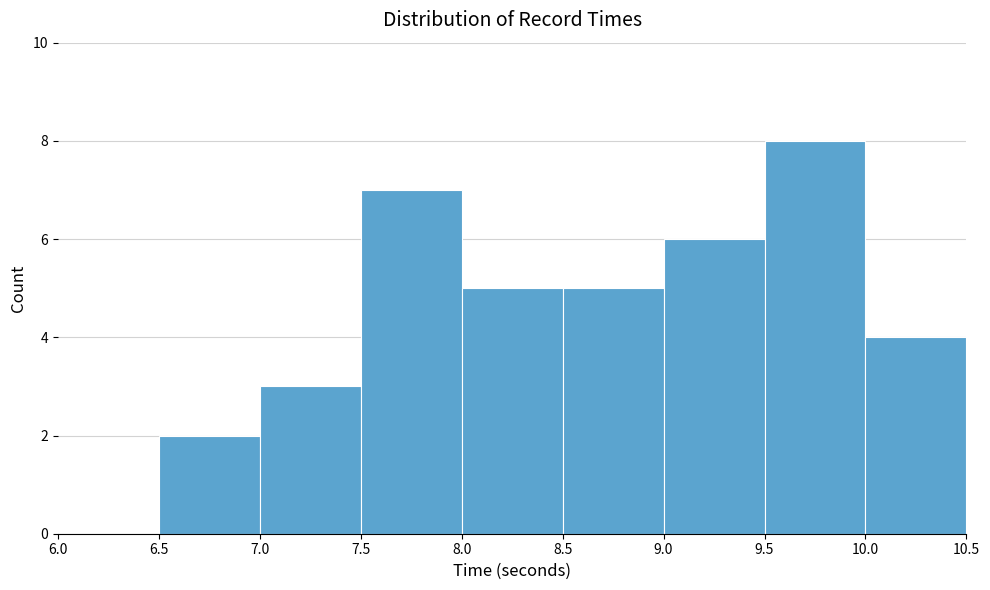

Reading left to right, list every bar in this chart as the range it spans on the x-axis followed by its height. The values are not printed on the chart, so give them approximately, as read against the axis.

6.0 to 6.5: 0
6.5 to 7.0: 2
7.0 to 7.5: 3
7.5 to 8.0: 7
8.0 to 8.5: 5
8.5 to 9.0: 5
9.0 to 9.5: 6
9.5 to 10.0: 8
10.0 to 10.5: 4